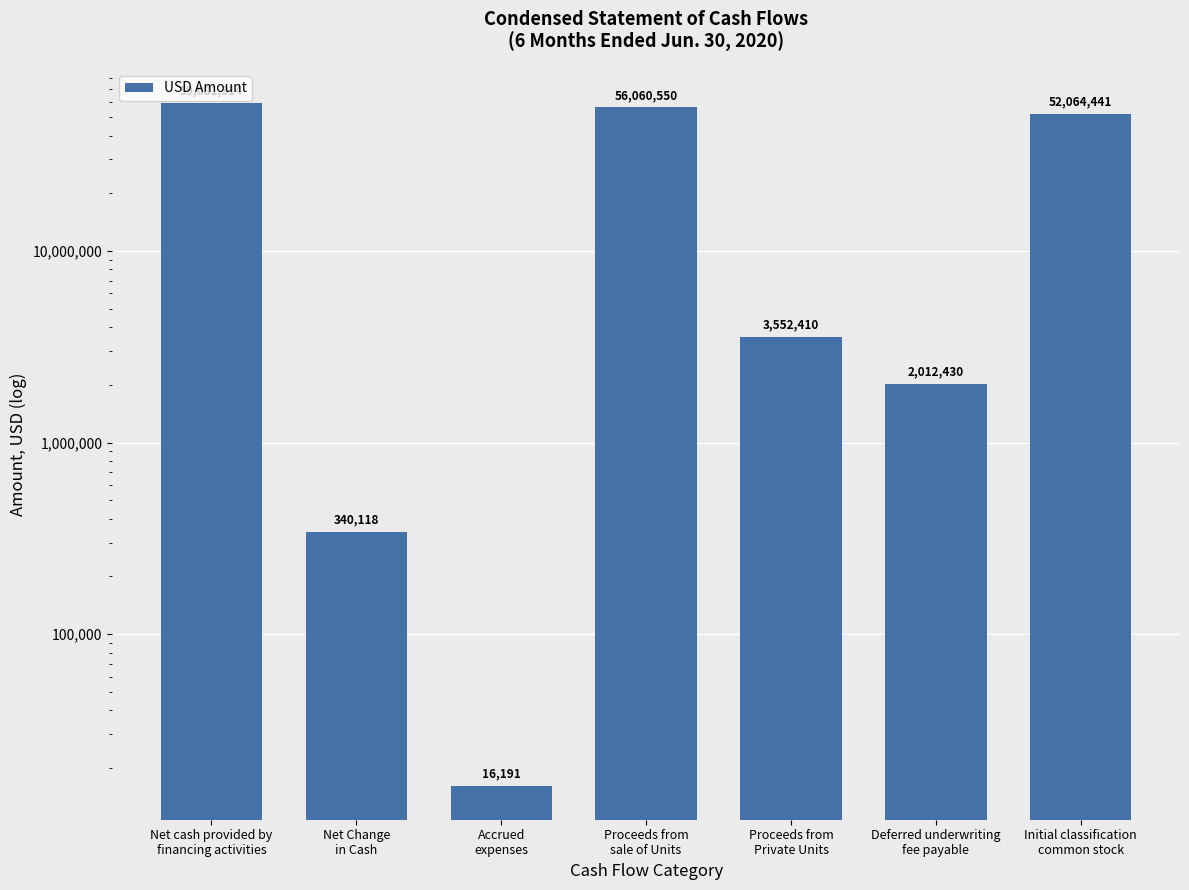

The chart shows a value of 431330 at Deferred underwriting
fee payable. True or false?

False